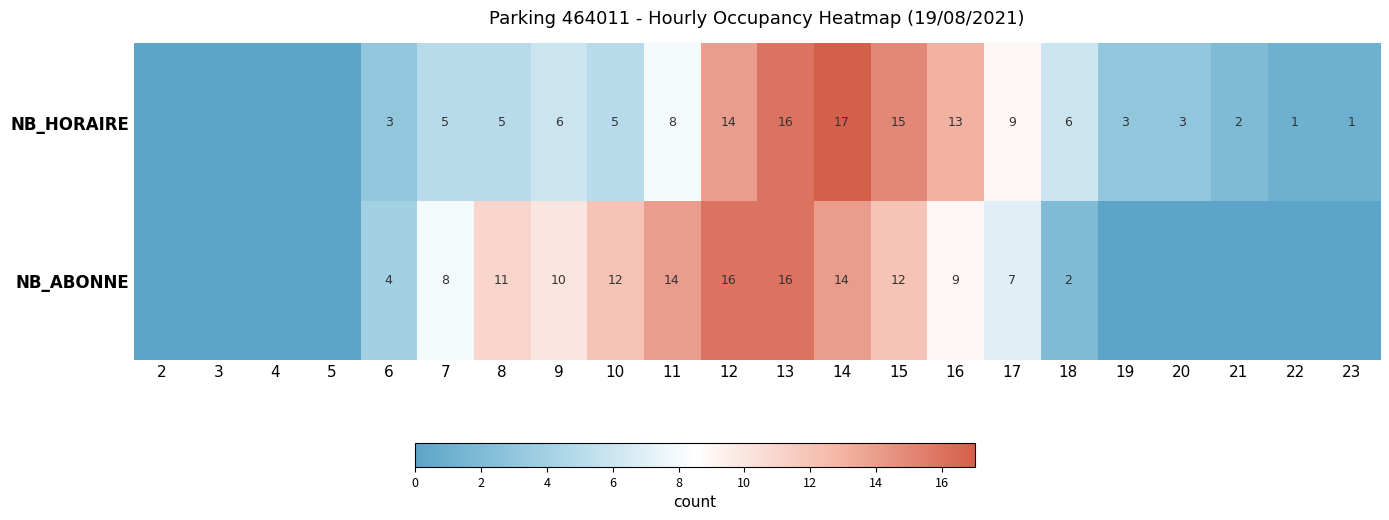

What is the difference between the NB_ABONNE values at 17 and 18?

5